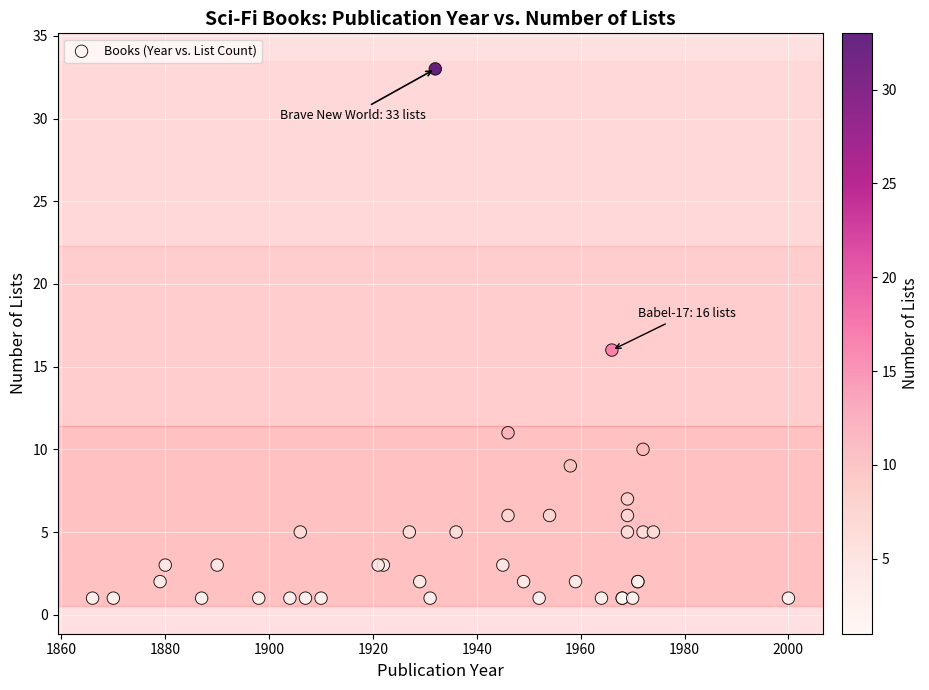

What Y value in the scatter plot is closest to 17?

16